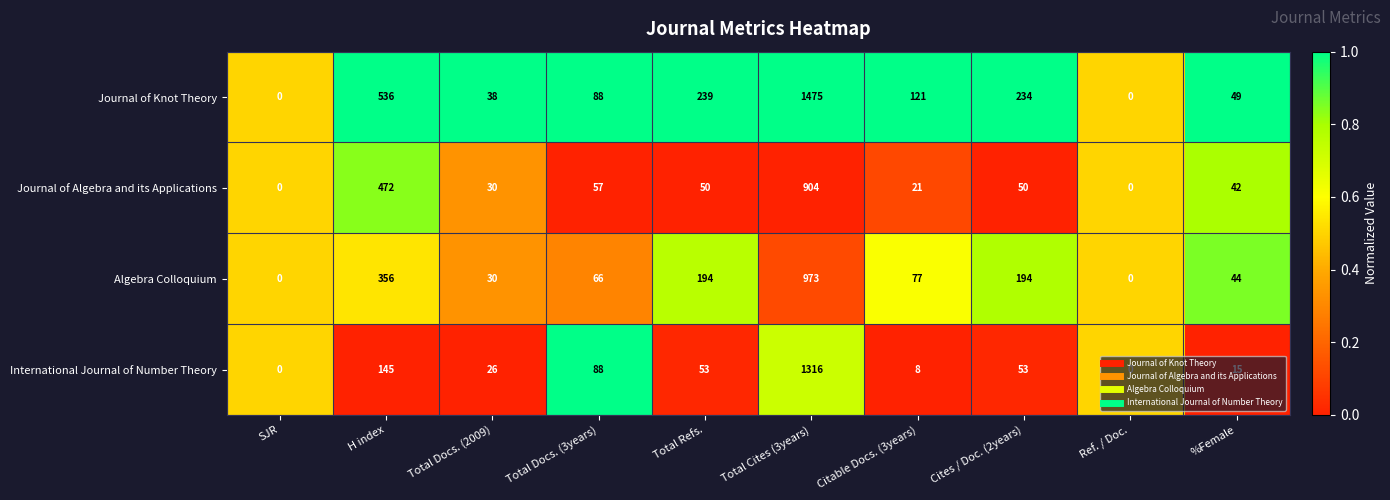

Rank the series by their maximum value, from highest to lowest.

Journal of Knot Theory, International Journal of Number Theory, Algebra Colloquium, Journal of Algebra and its Applications